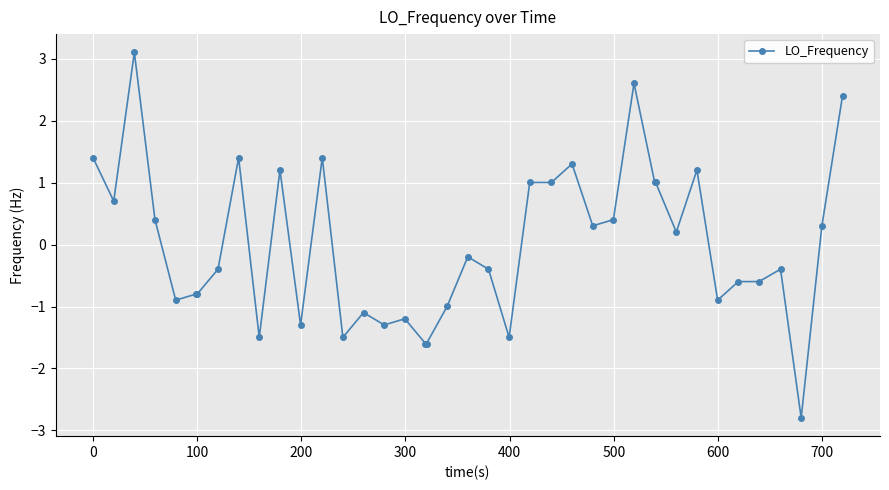

Does the chart display data point markers on the line(s)?

Yes